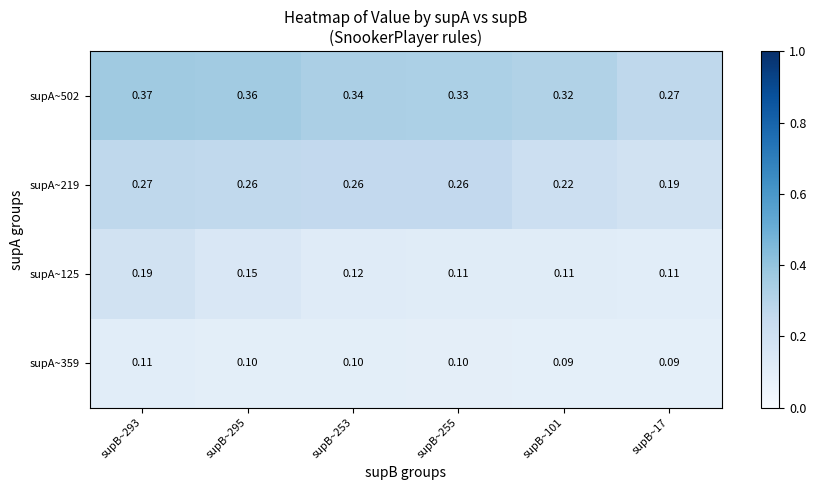

Is the value of supA~125 at supB~17 greater than the value of supA~359 at supB~17?

Yes